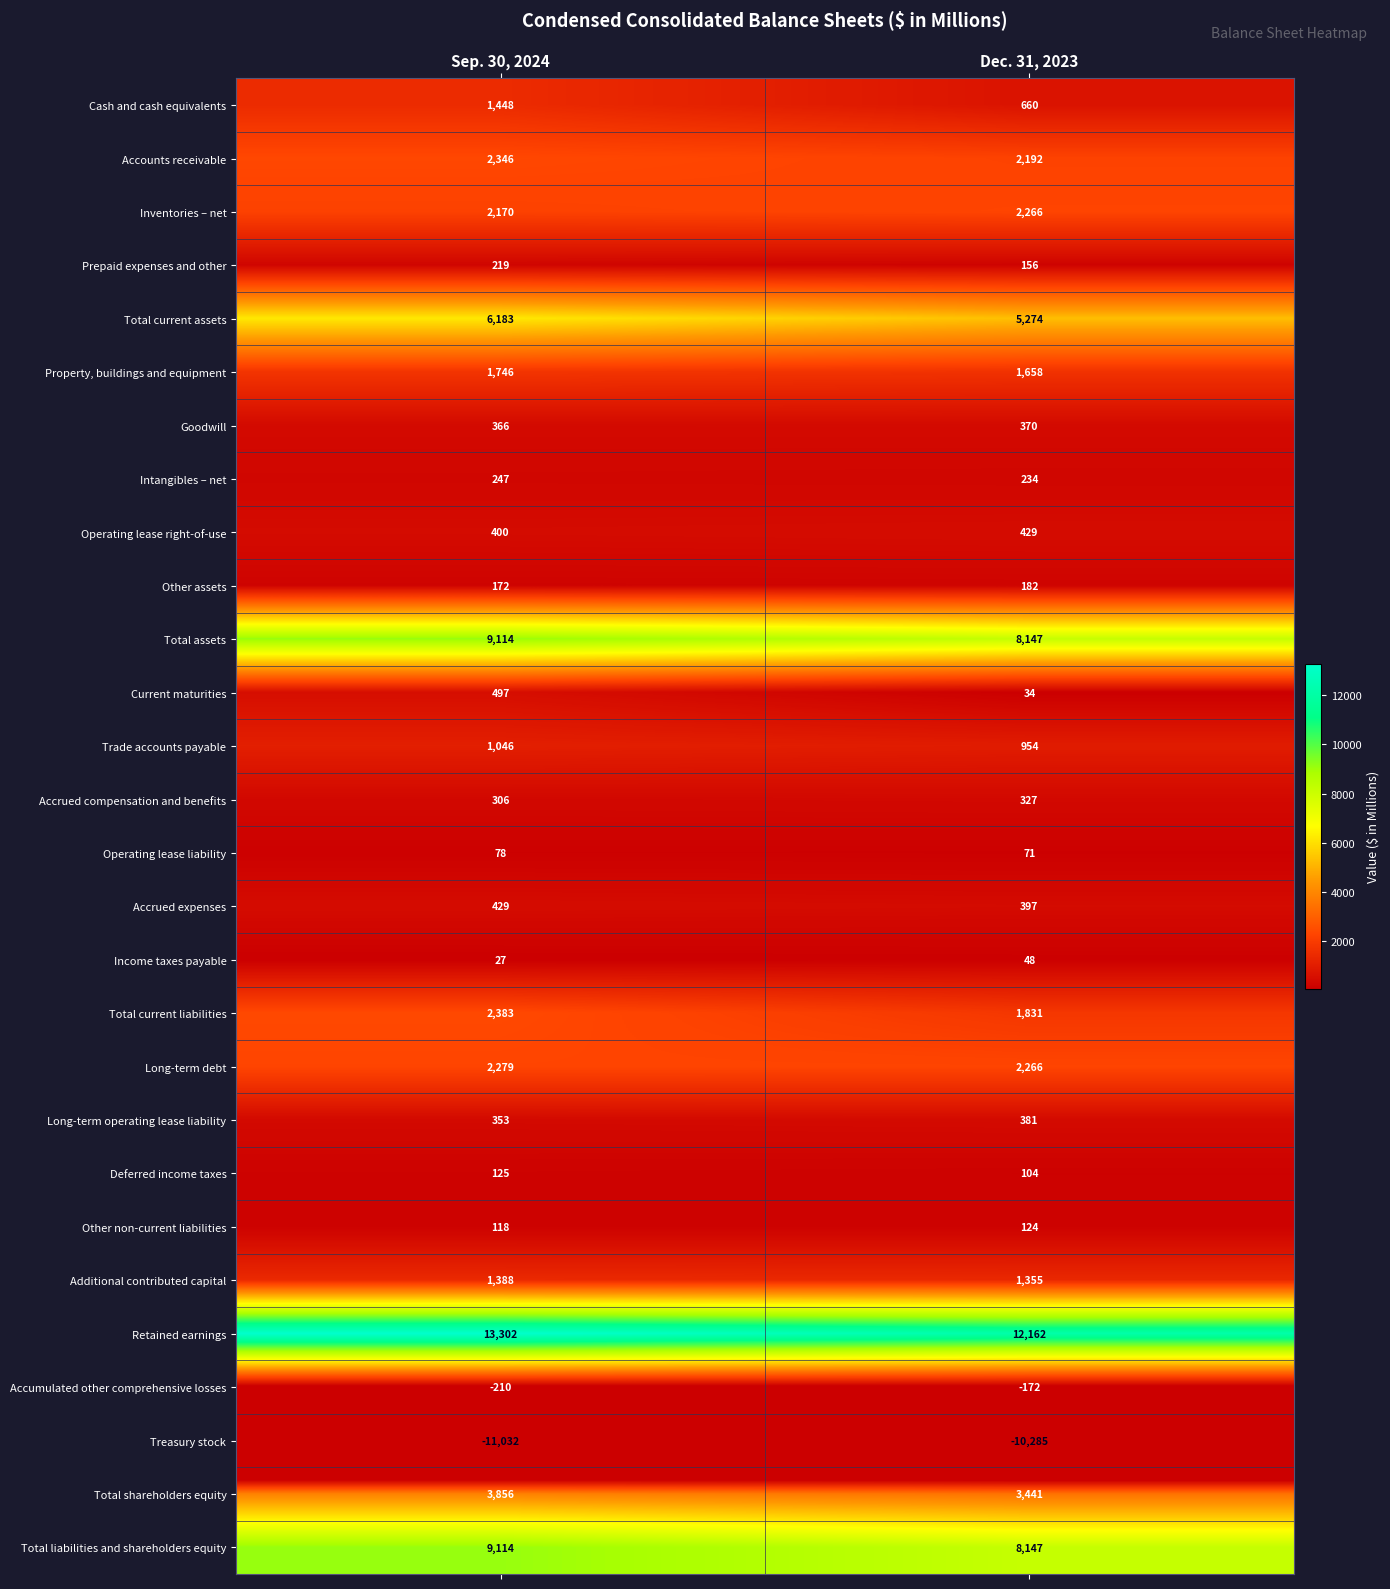

At which category is the sum across all series the highest?

Sep. 30, 2024